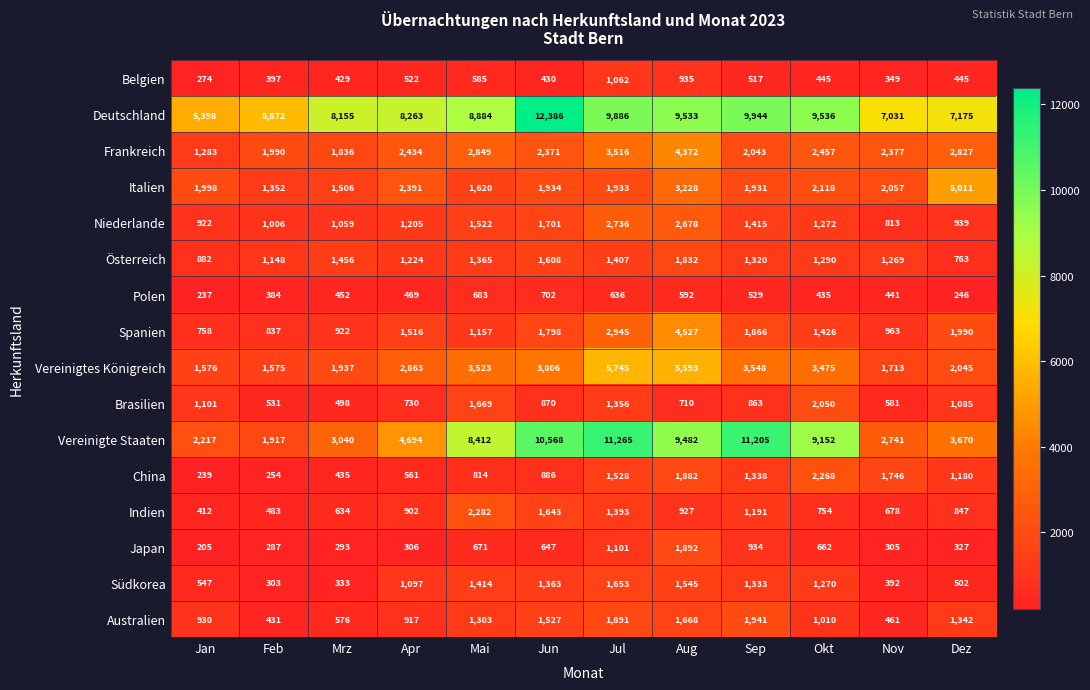

What is the approximate value of Vereinigtes Königreich at Feb?

1575